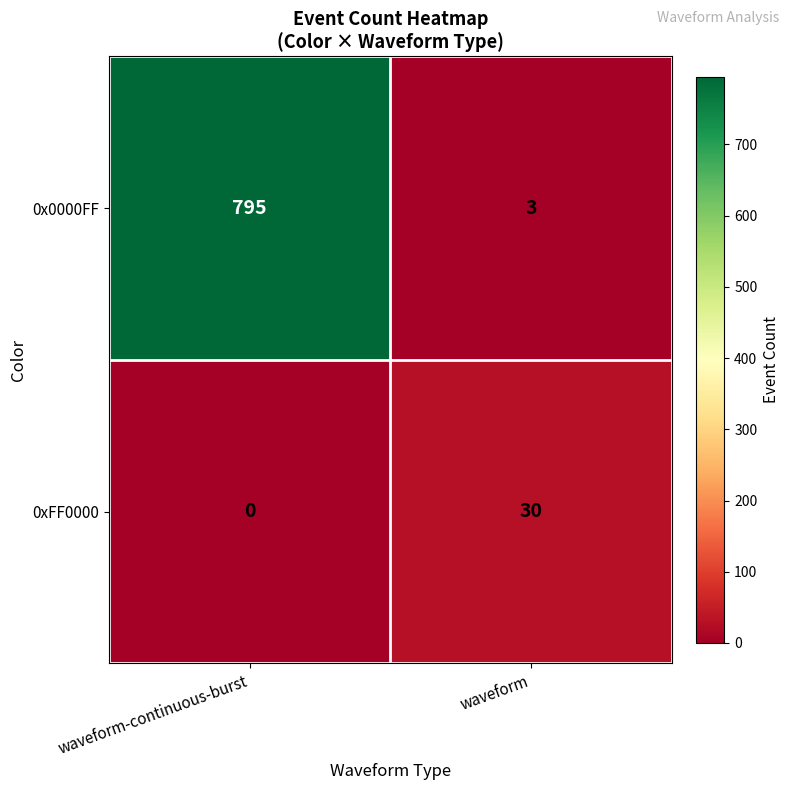

What is the difference between the 0xFF0000 values at waveform-continuous-burst and waveform?

30